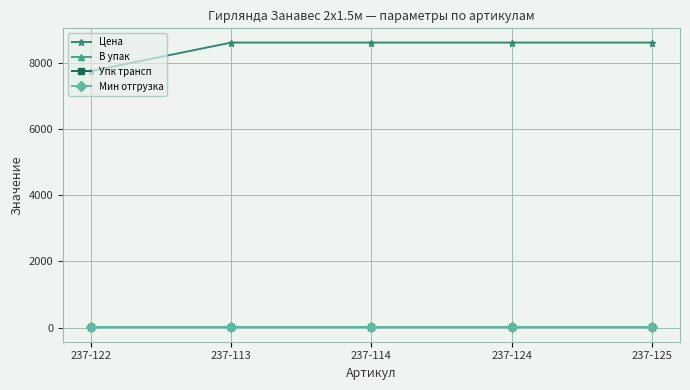

Read the Мин отгрузка value at 237-113.

1.0